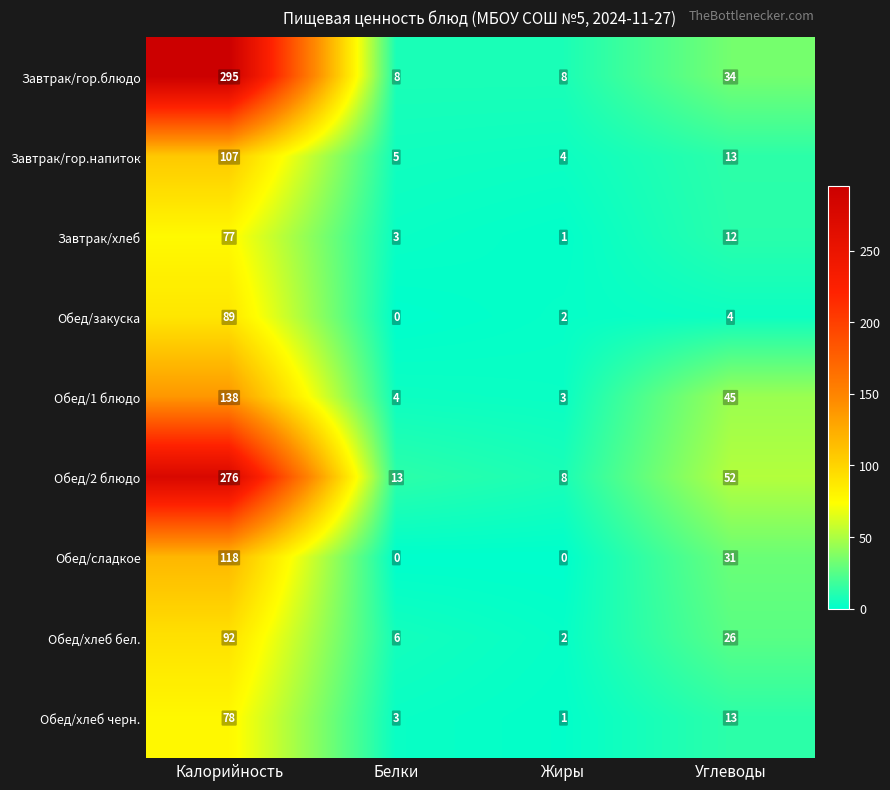

At which category is the sum across all series the highest?

Калорийность